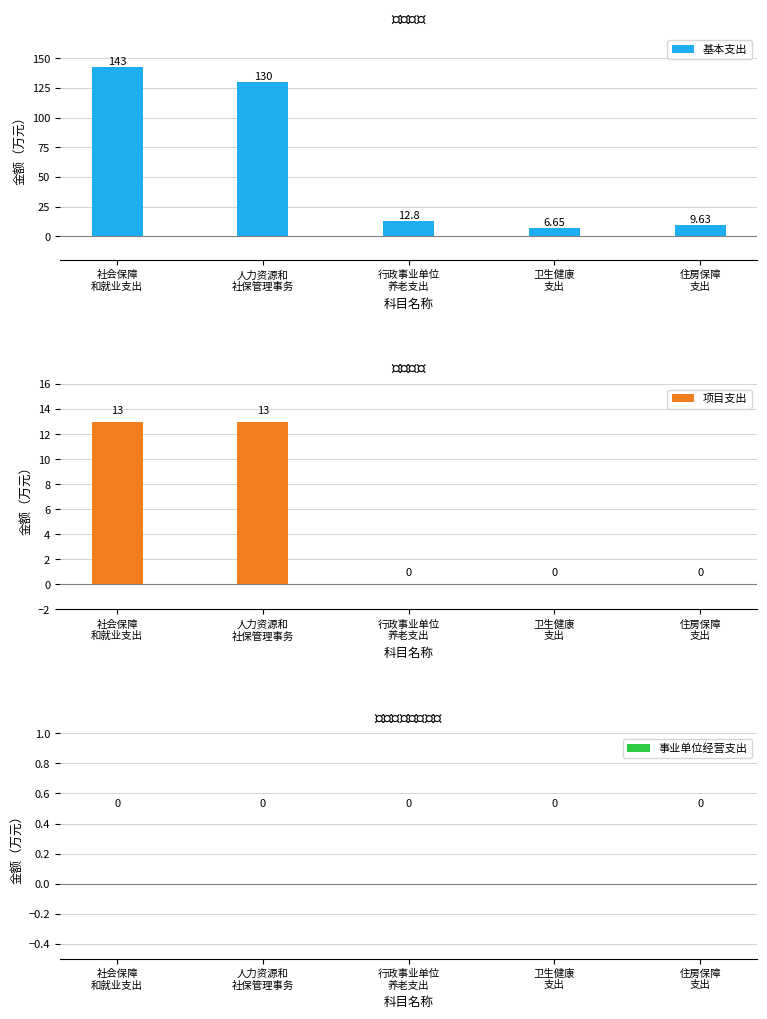

Reading left to right, extract all data points from this chart.

基本支出: 社会保障
和就业支出=142.6	人力资源和
社保管理事务=129.7	行政事业单位
养老支出=12.8	卫生健康
支出=6.7	住房保障
支出=9.6
项目支出: 社会保障
和就业支出=13.0	人力资源和
社保管理事务=13.0	行政事业单位
养老支出=0.0	卫生健康
支出=0.0	住房保障
支出=0.0
事业单位经营支出: 社会保障
和就业支出=0.0	人力资源和
社保管理事务=0.0	行政事业单位
养老支出=0.0	卫生健康
支出=0.0	住房保障
支出=0.0